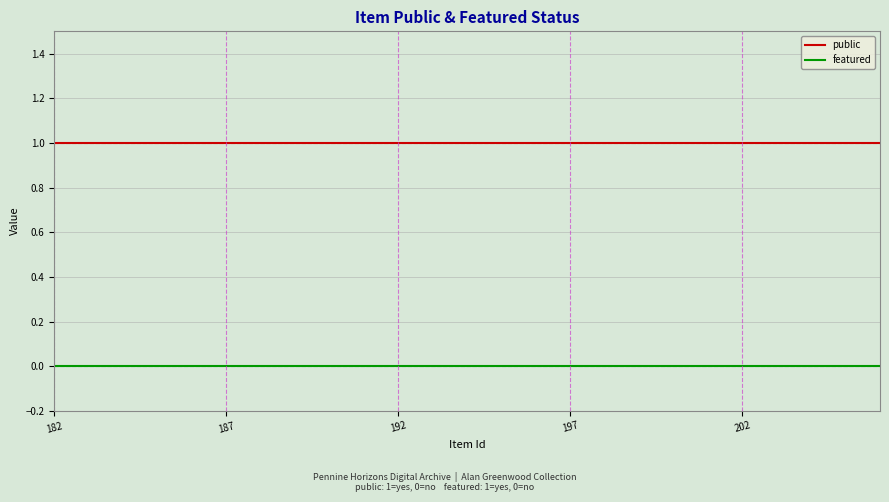

List the series in order of their peak value, lowest first.

featured, public